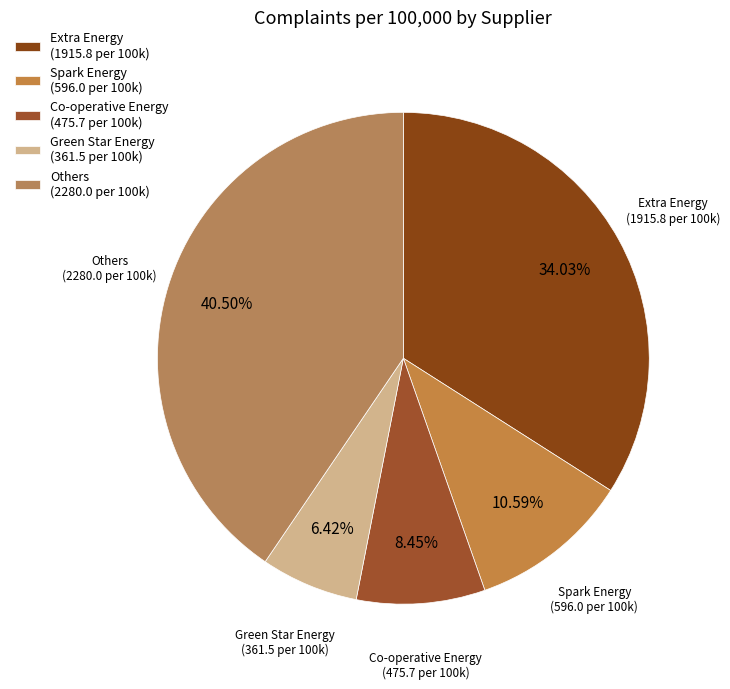

To the nearest percent, what is the difference between the largest and smallest slice percentages?

34%